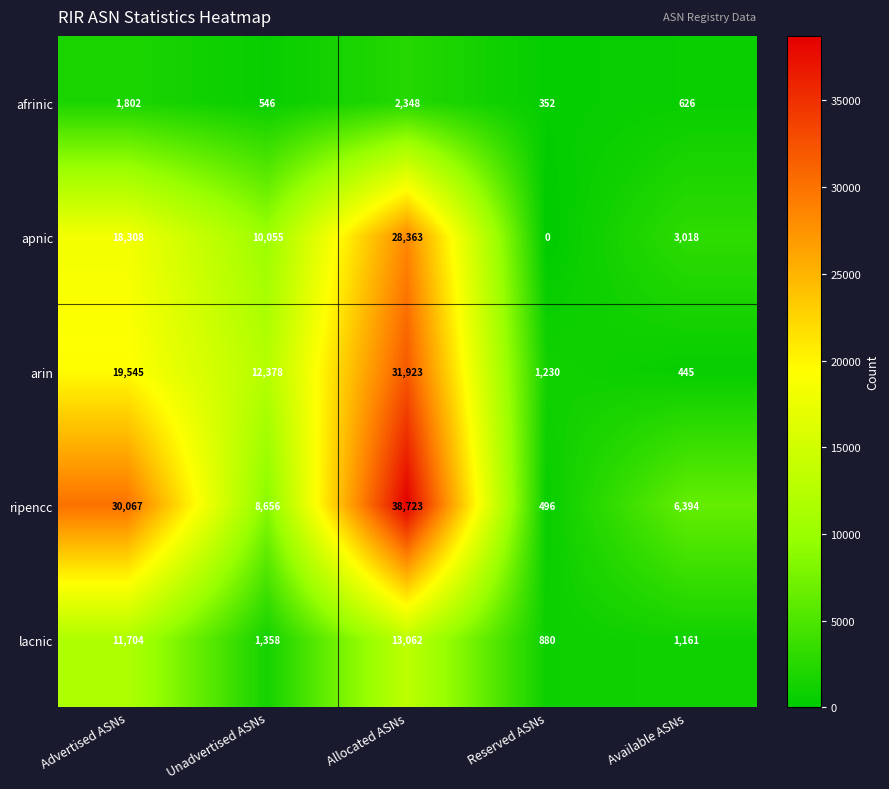

Which category has the highest value in the afrinic series?

Allocated ASNs